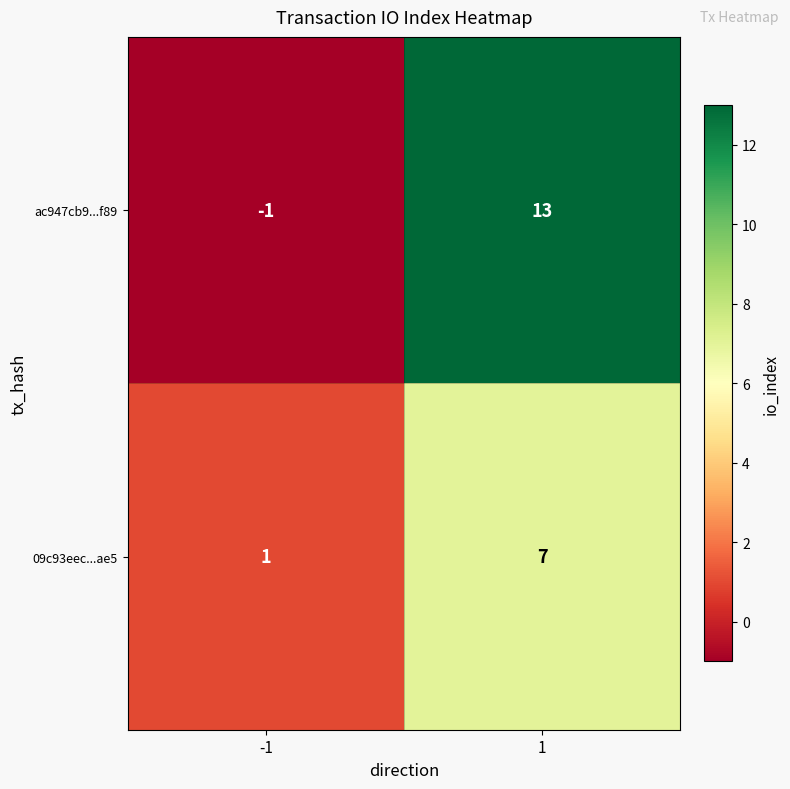

Rank the series by their maximum value, from highest to lowest.

ac947cb9...f89, 09c93eec...ae5